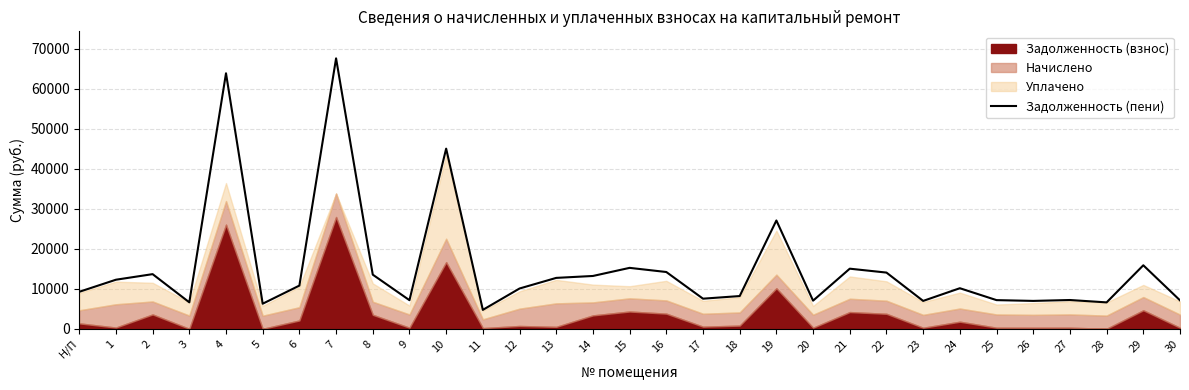

What is the difference between the values at 8 and 23?

6558.8